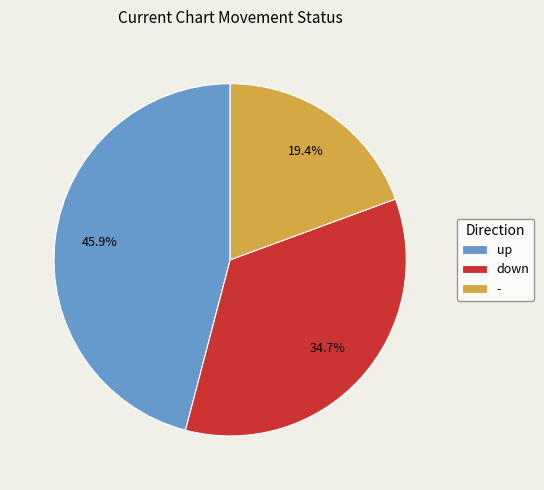

Is the sum of up and down greater than half?

Yes